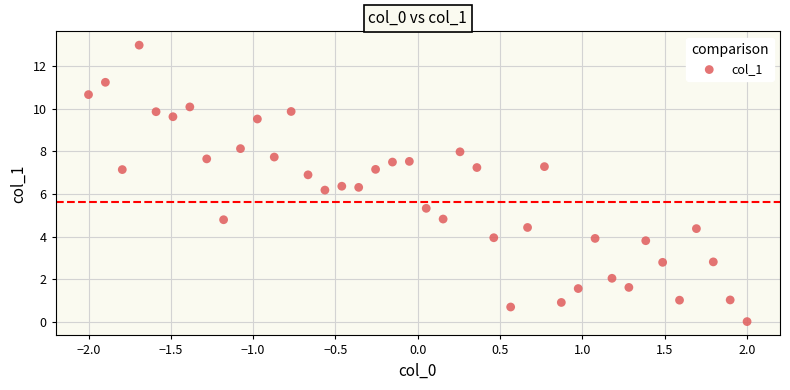

What is the range of X values (max minus min)?

4.0